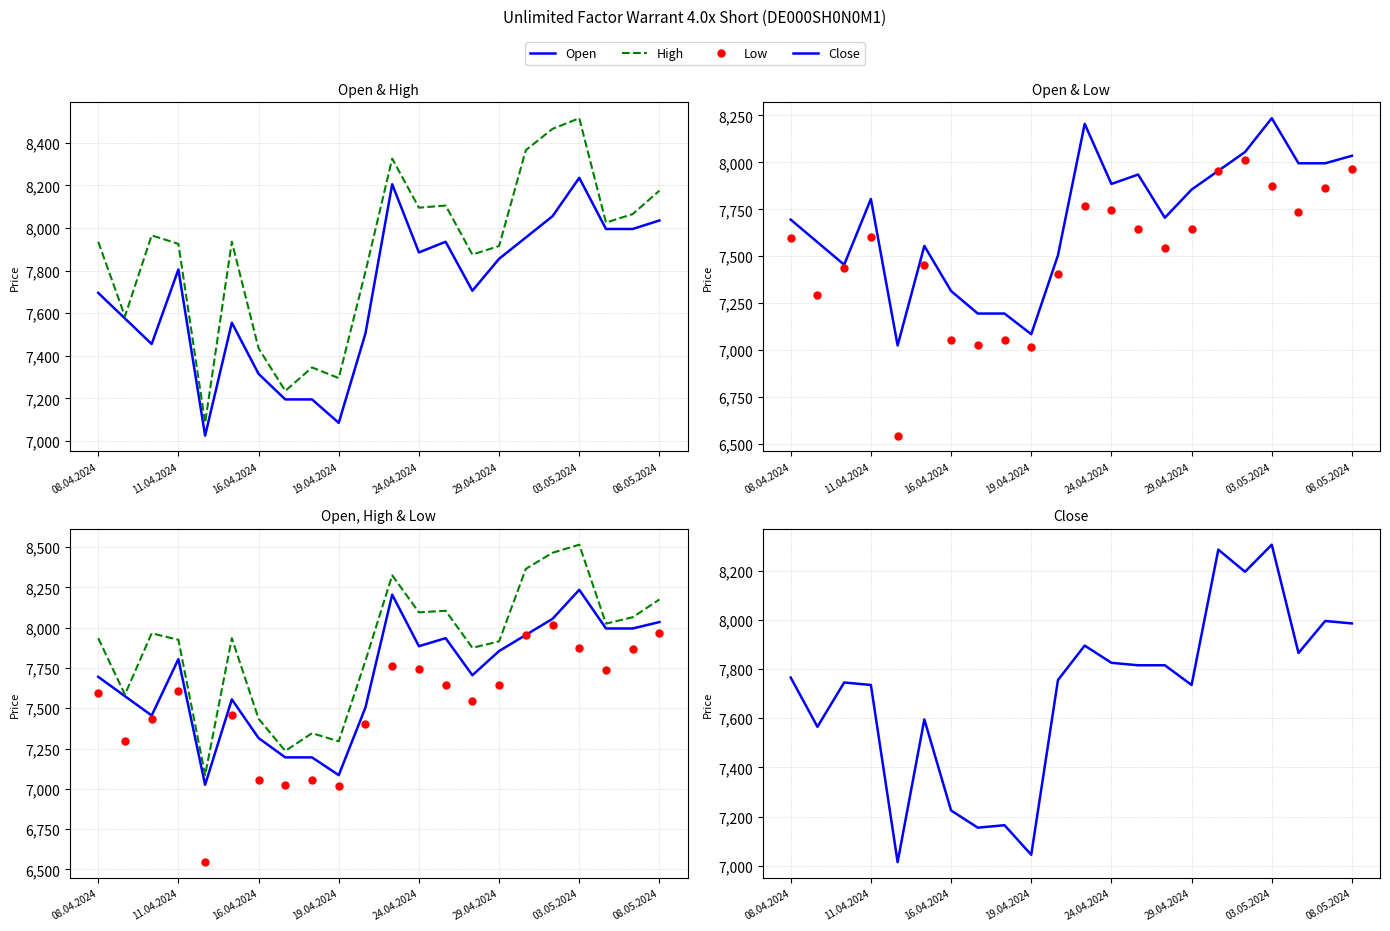

True or false: Open and High cross at least once.

False